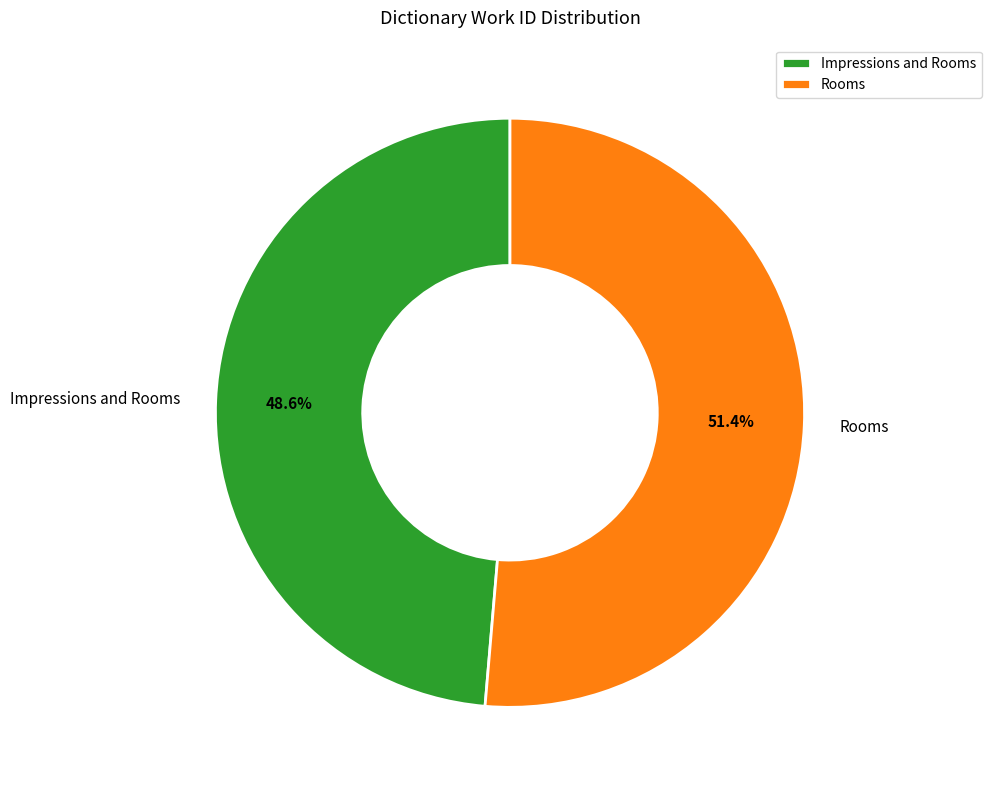

How many slices are in this pie chart?

2